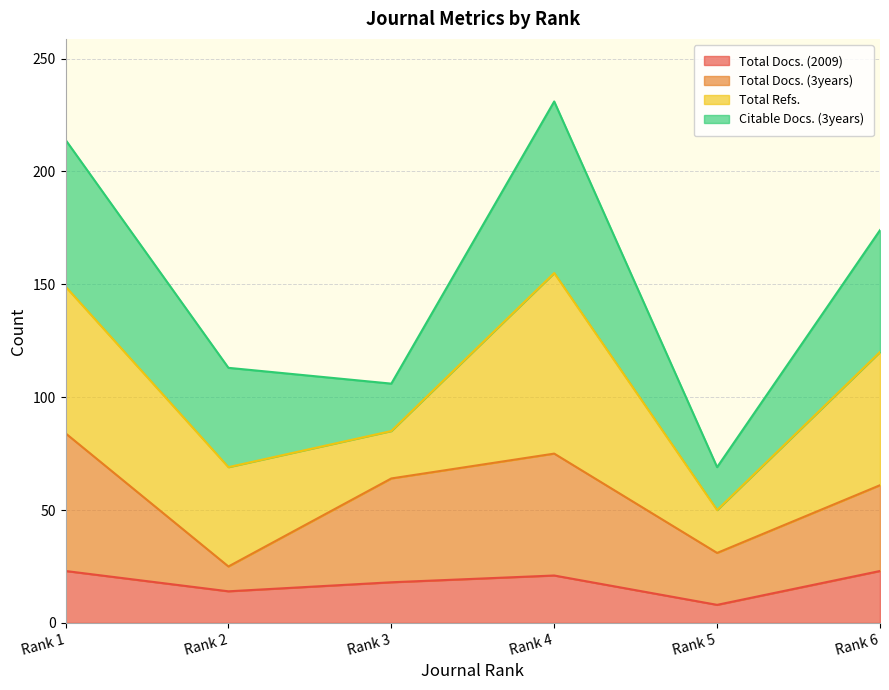

The Total Docs. (2009) series shows 10 at Rank 6. True or false?

False